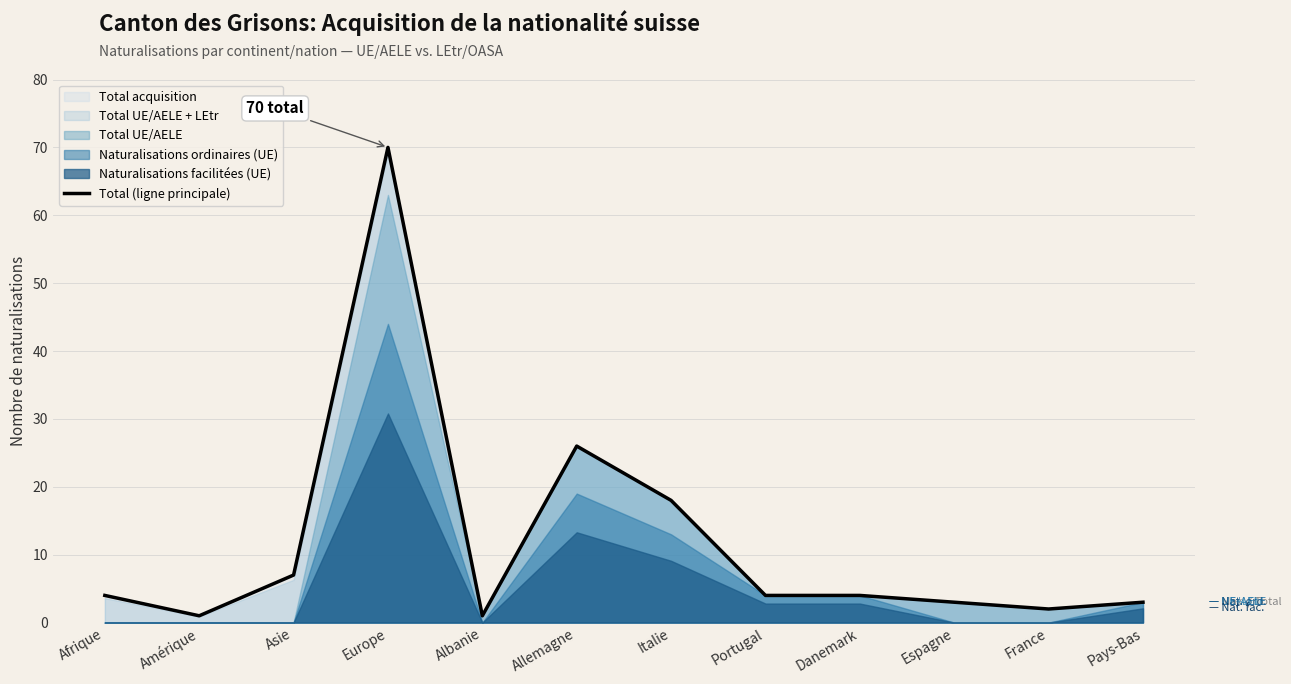

Does the chart have visible grid lines?

Yes